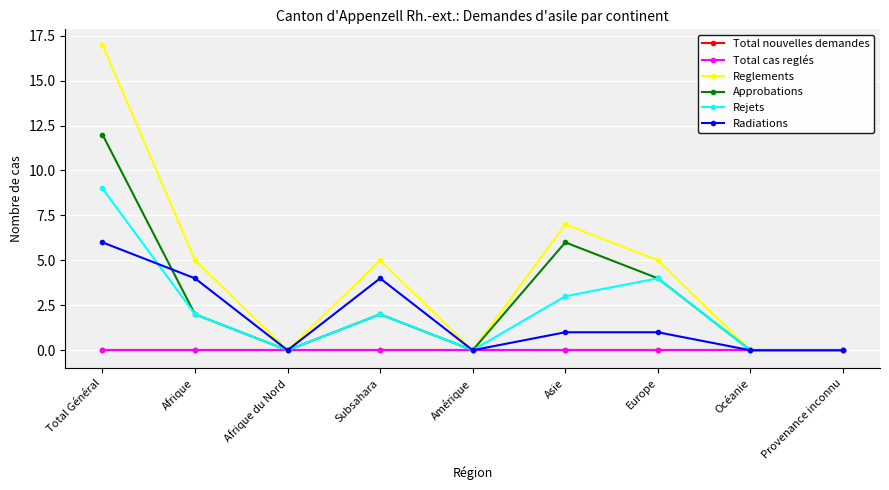

Does the chart have visible grid lines?

Yes